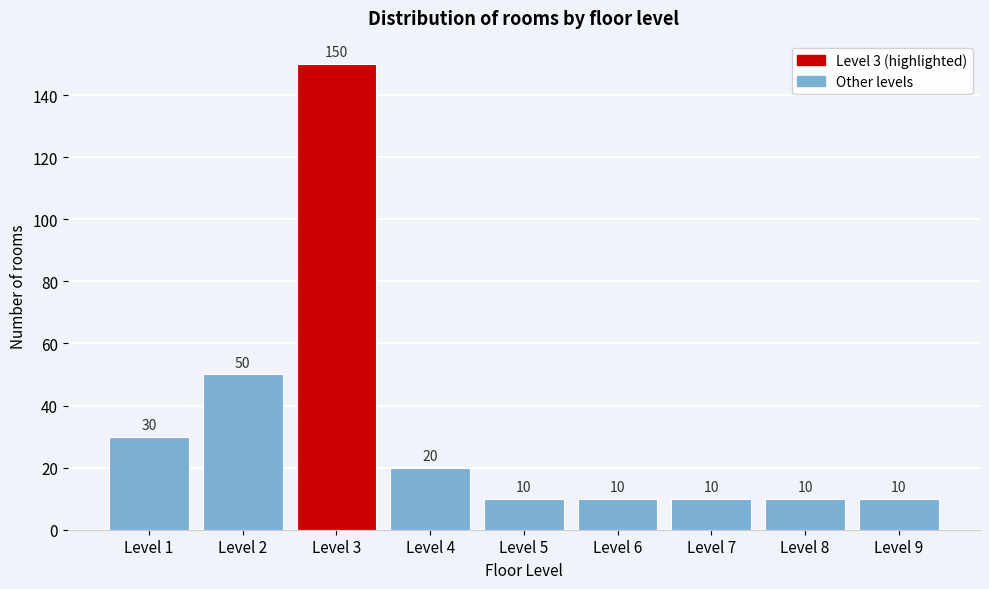

Reading left to right, transcribe all the data shown in this chart.

30	50	150	20	10	10	10	10	10